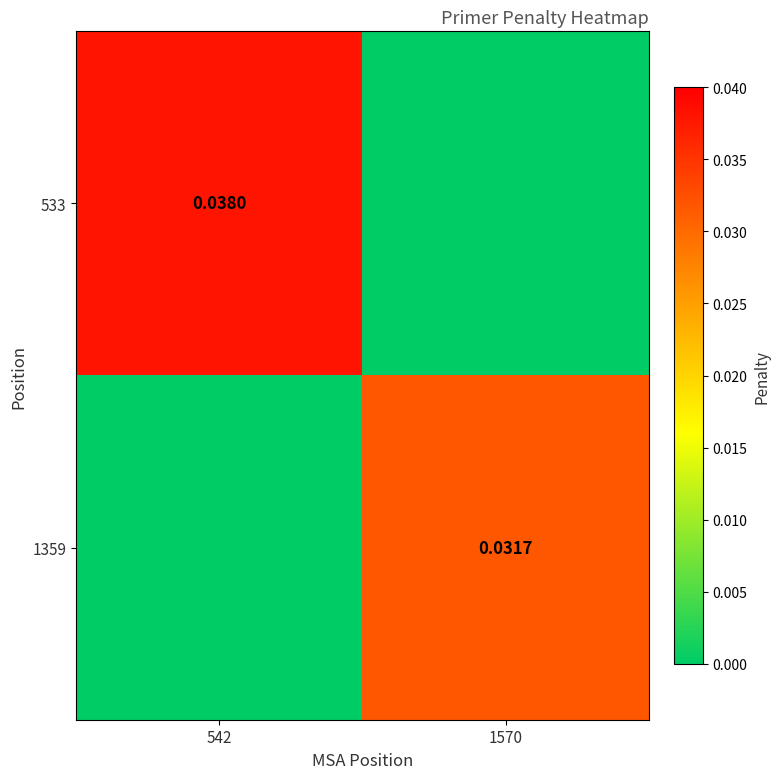

Is it true that 533 equals 0.0 at 542?

True